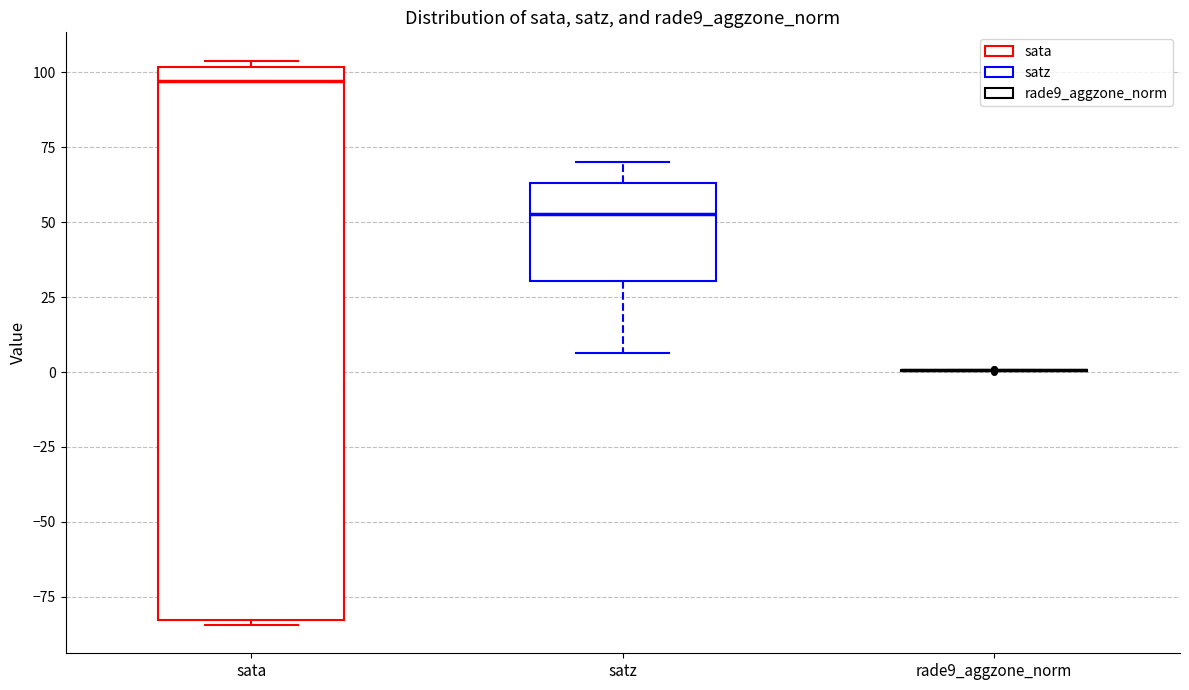

Reading left to right, read every box against the y-axis: the position of its median line, the range the box covers, and the ends of its whiskers. The values are not printed on the chart, so give them approximately, as read against the axis.

sata: median 95, box -85 to 100, whiskers -85 (just below the box's lower edge) to 105
satz: median 55, box 30 to 65, whiskers 5 to 70
rade9_aggzone_norm: box collapsed to a line at 0, whiskers 0 to 0